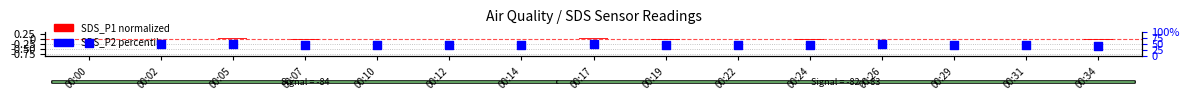

What is the total value across all series at 00:05?

49.3